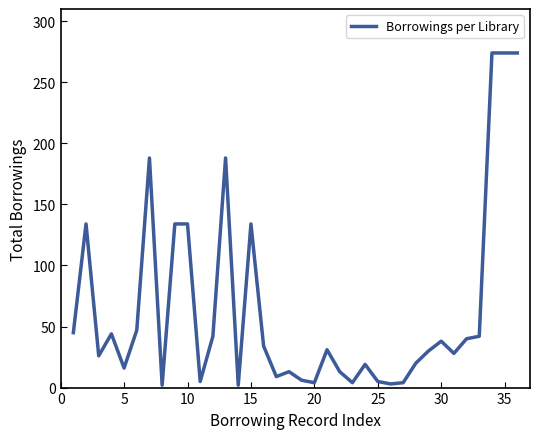

What is the maximum value shown in the chart?

274